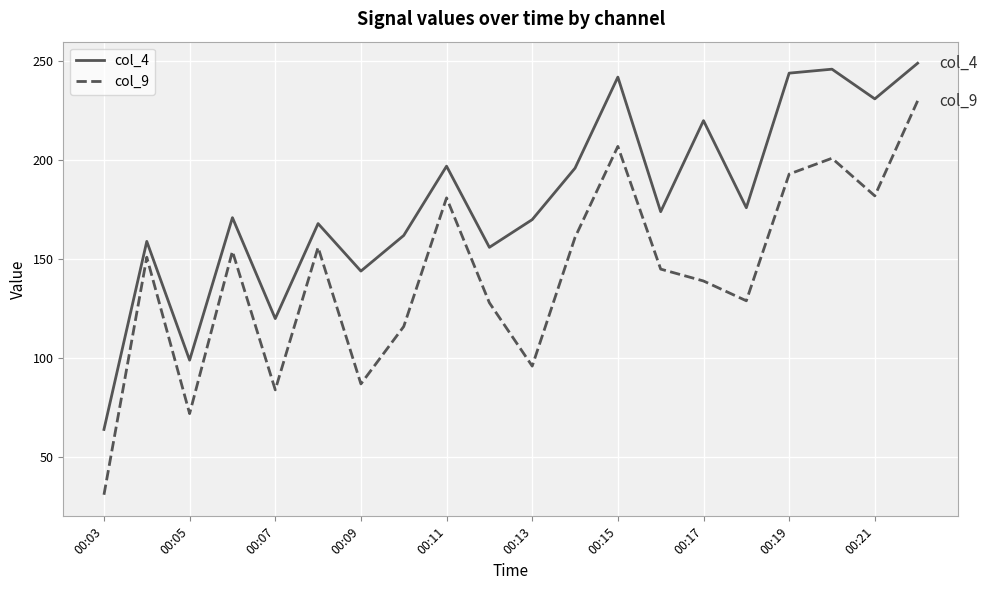

True or false: col_9 and col_4 cross at least once.

False